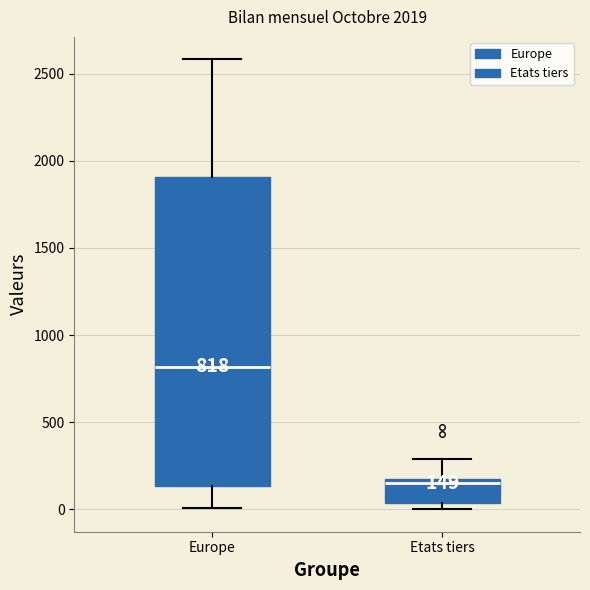

Which box is the tallest, from its lower edge to its upper edge?

Europe